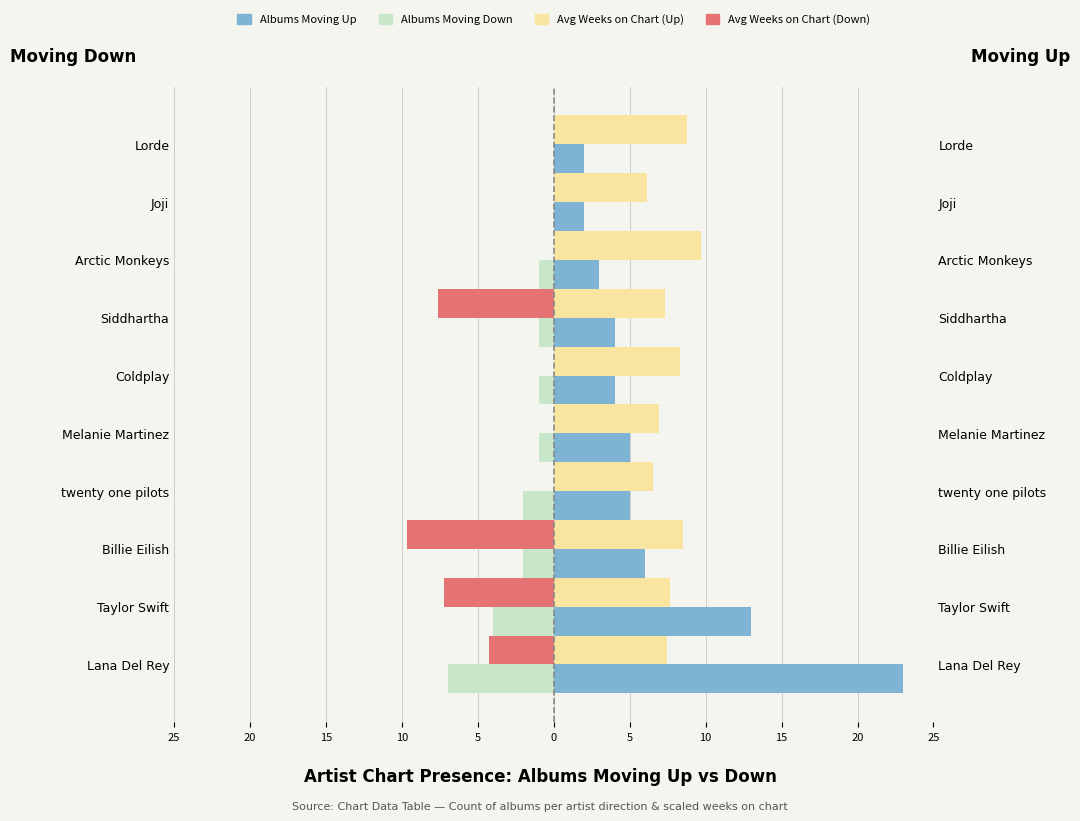

What is the spread (max minus min) of values at 20?

20.2